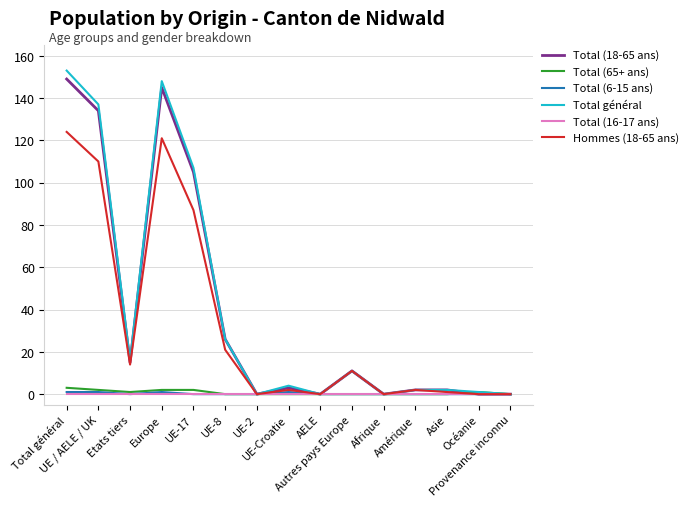

Between Etats tiers and UE-8, which series saw the biggest shift?

Total (18-65 ans)